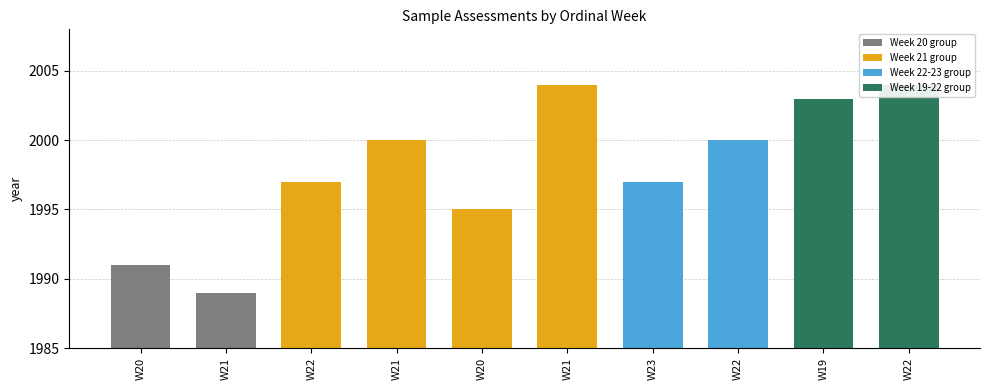

List the labels in order of value, smallest first.

W21, W20, W20, W22, W23, W21, W22, W19, W21, W22